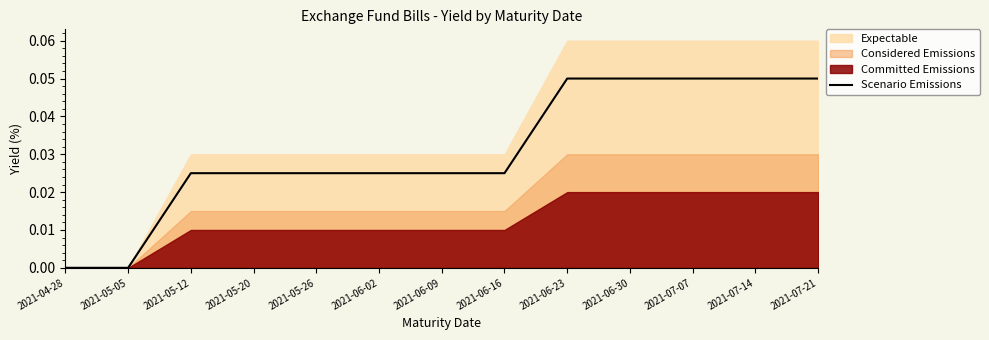

The chart shows a value of 0.0 at 2021-06-30. True or false?

False